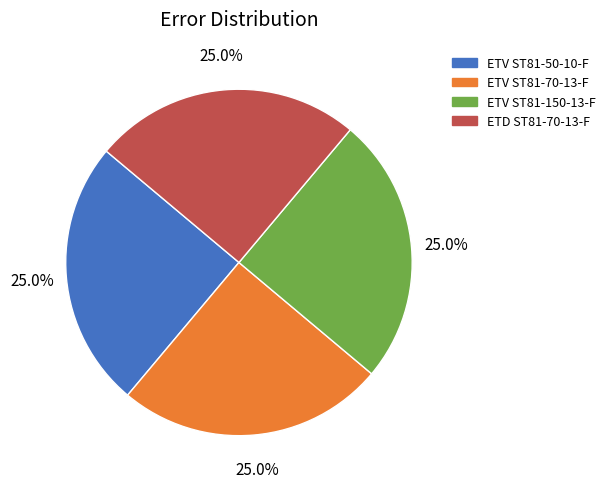

What is the total percentage of ETD ST81-70-13-F and ETV ST81-150-13-F?

50.0%